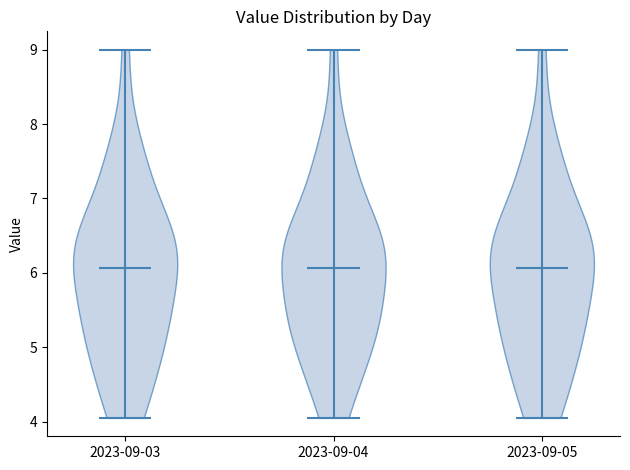

Reading left to right, read every violin against the y-axis: where its median line is, and the lowest and highest points it reaches. The values are not printed on the chart, so give them approximately, as read against the axis.

2023-09-03: median line 6.1, lowest point 4.1, highest point 9.0
2023-09-04: median line 6.1, lowest point 4.1, highest point 9.0
2023-09-05: median line 6.1, lowest point 4.1, highest point 9.0